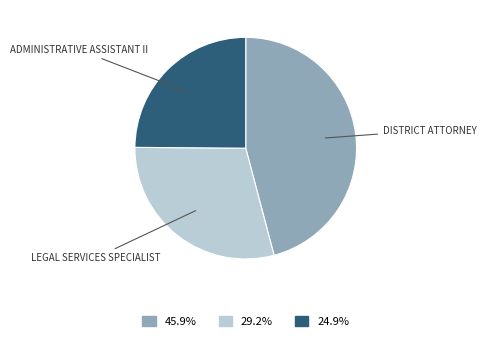

Does any single category account for the majority?

No